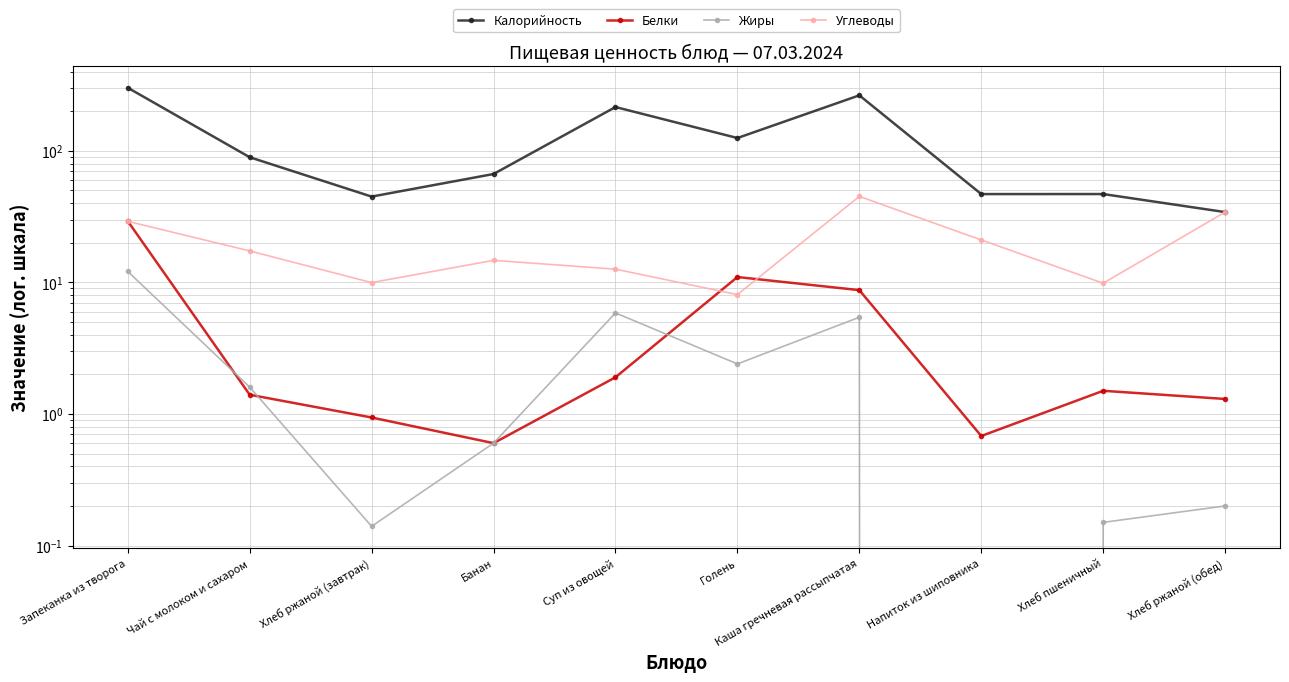

What is the difference between the Углеводы values at Голень and Напиток из шиповника?

12.9